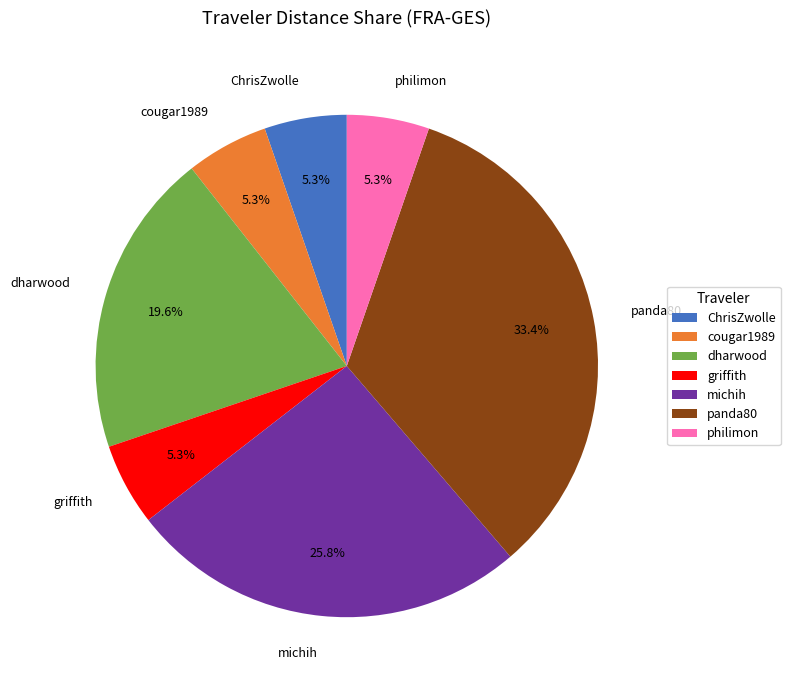

Is it true that cougar1989 is 5% of the pie?

True